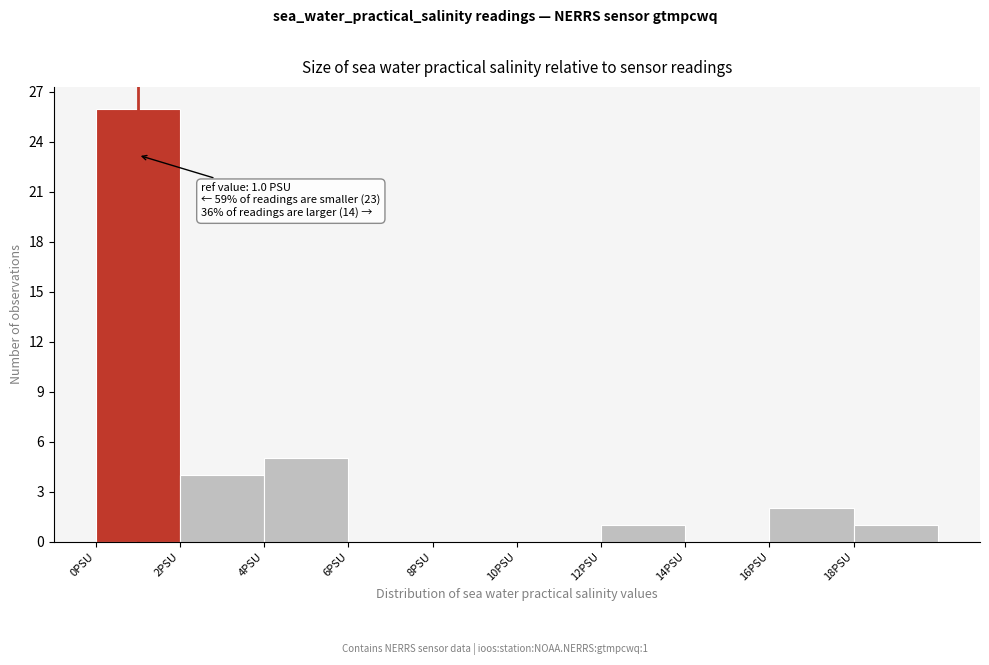

Which range on the x-axis has the tallest bar?

0 to 2